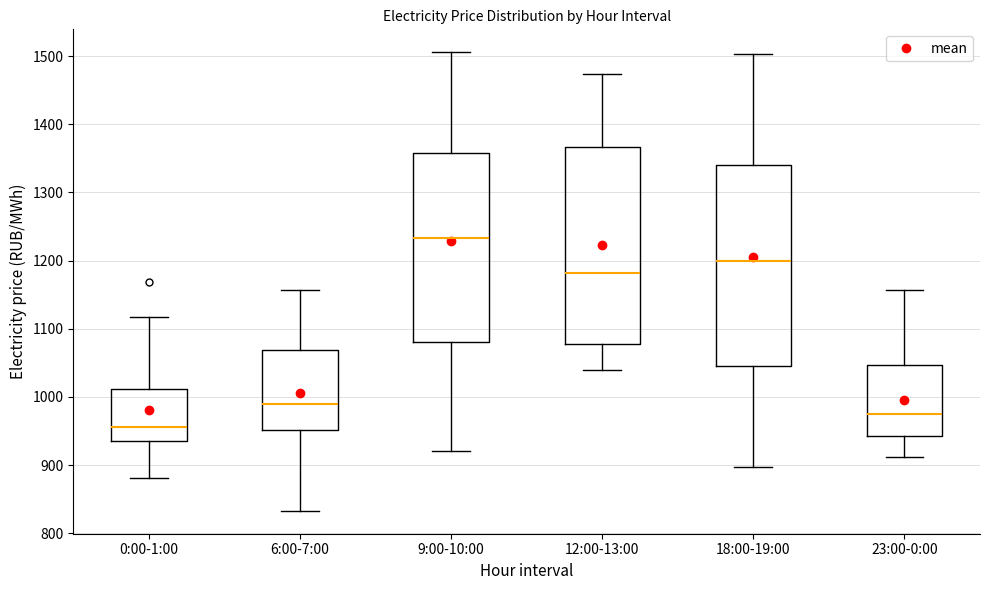

Where does the lower whisker of the box for 9:00-10:00 end on the y-axis? The values are not printed on the chart, so give them approximately, as read against the axis.

920